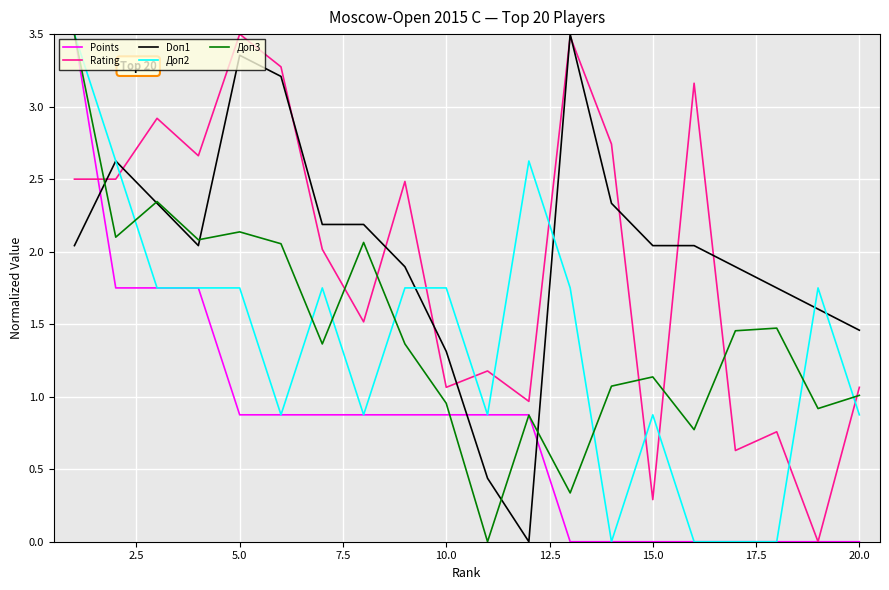

How many lines are shown in the chart?

5